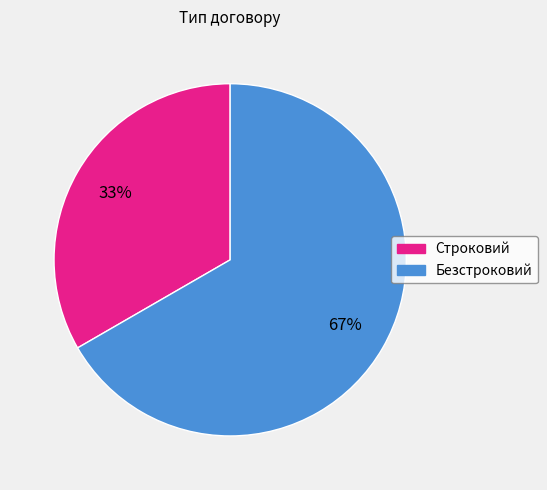

To the nearest percent, what is the combined percentage of Безстроковий and Строковий?

100%